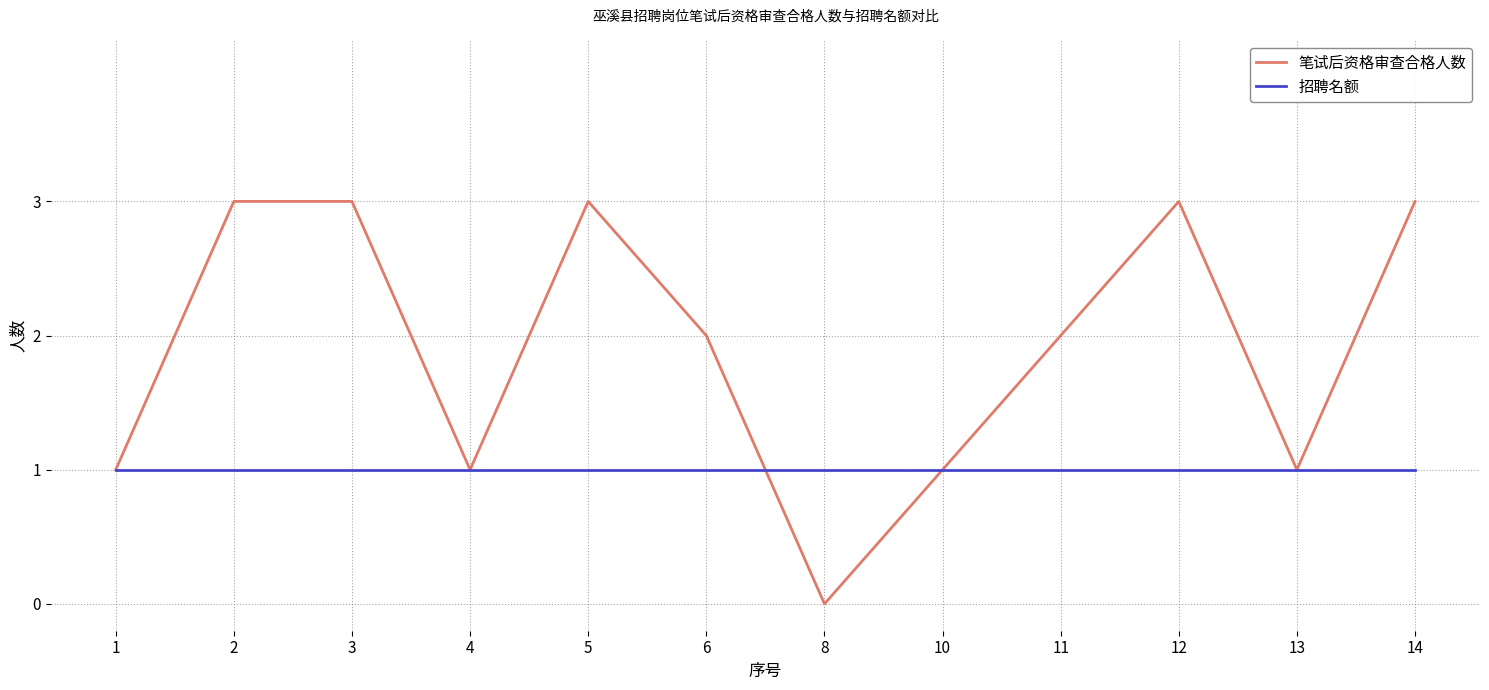

Reading left to right, what are all the values shown in this chart?

笔试后资格审查合格人数: 1=1	2=3	3=3	4=1	5=3	6=2	8=0	10=1	11=2	12=3	13=1	14=3
招聘名额: 1=1	2=1	3=1	4=1	5=1	6=1	8=1	10=1	11=1	12=1	13=1	14=1